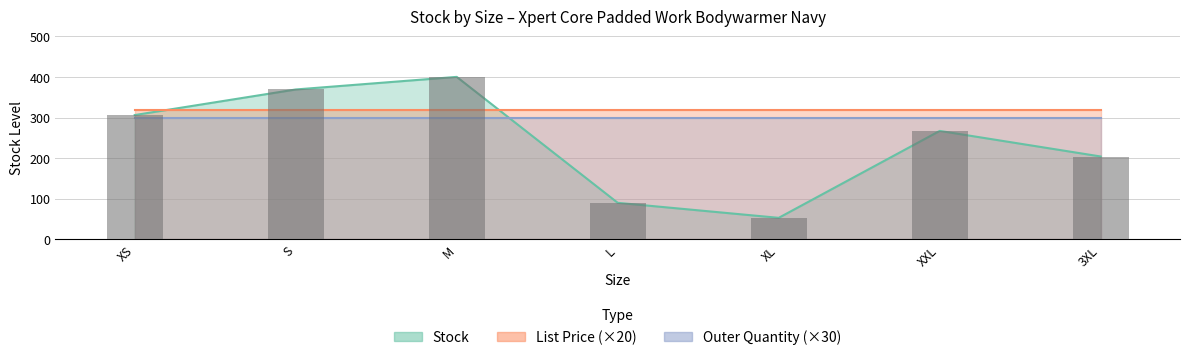

What is the smallest value displayed?

10.0